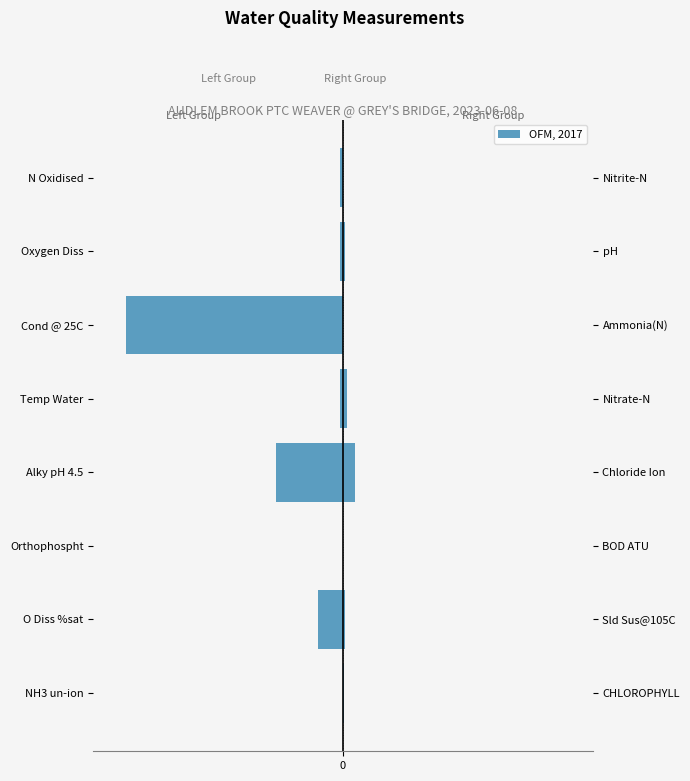

Rank the categories by Left Parameters value from lowest to highest.

Cond @ 25C, Alky pH 4.5, O Diss %sat, N Oxidised, Temp Water, Oxygen Diss, Orthophospht, NH3 un-ion